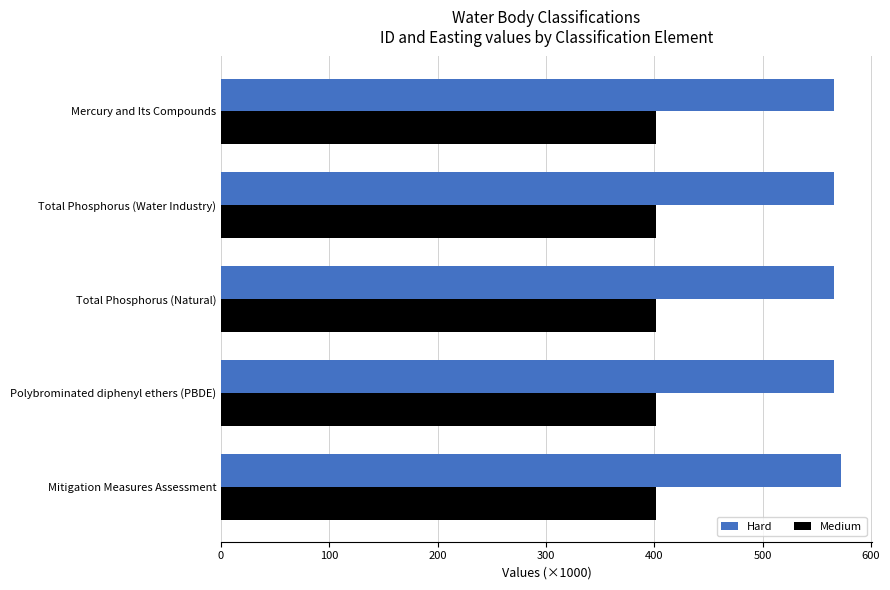

What is the difference between the maximum and minimum values in the Hard series?

6.4